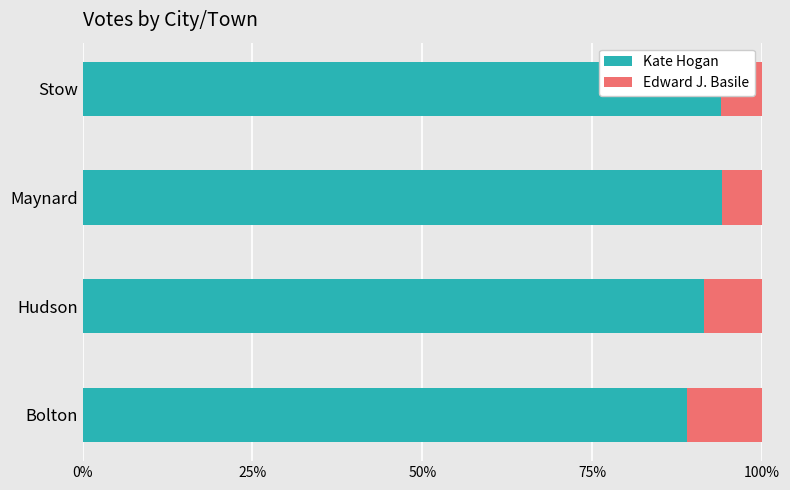

The value of Kate Hogan at Maynard is 94.1. True or false?

True